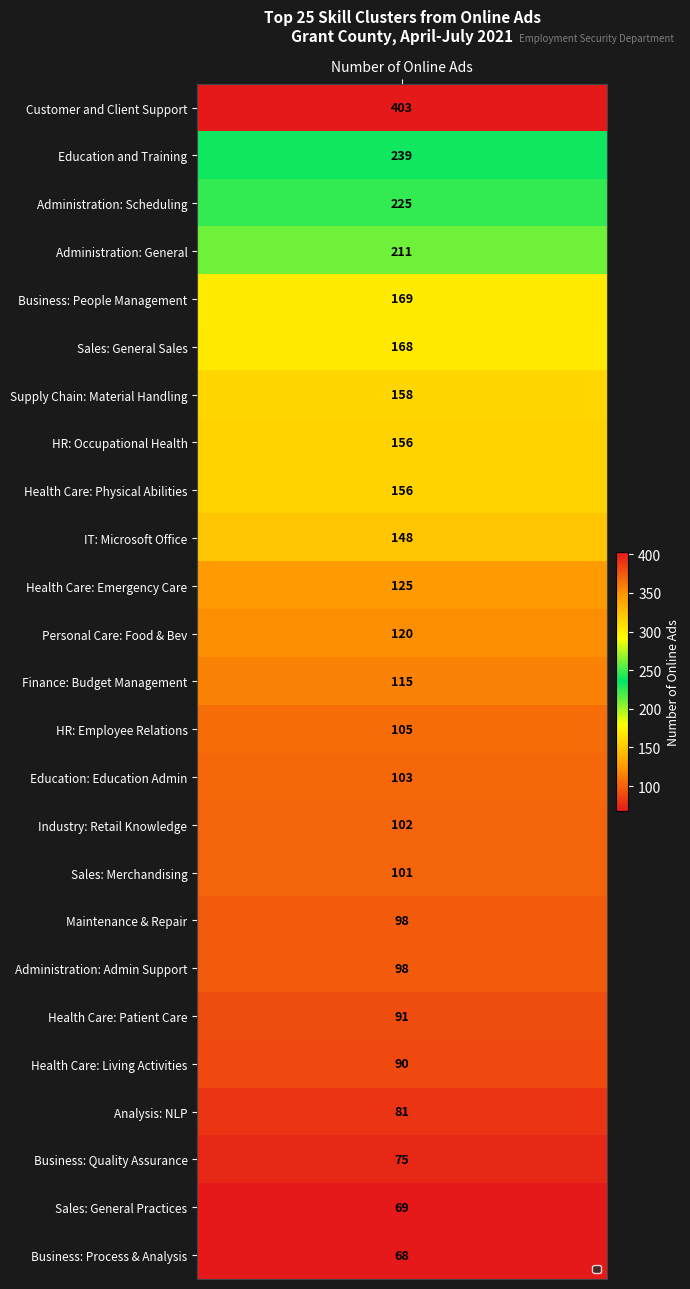

Reading left to right, extract all data points from this chart.

values=403	1=239	2=225	3=211	4=169	5=168	6=158	7=156	8=156	9=148	10=125	11=120	12=115	13=105	14=103	15=102	16=101	17=98	18=98	19=91	20=90	21=81	22=75	23=69	24=68